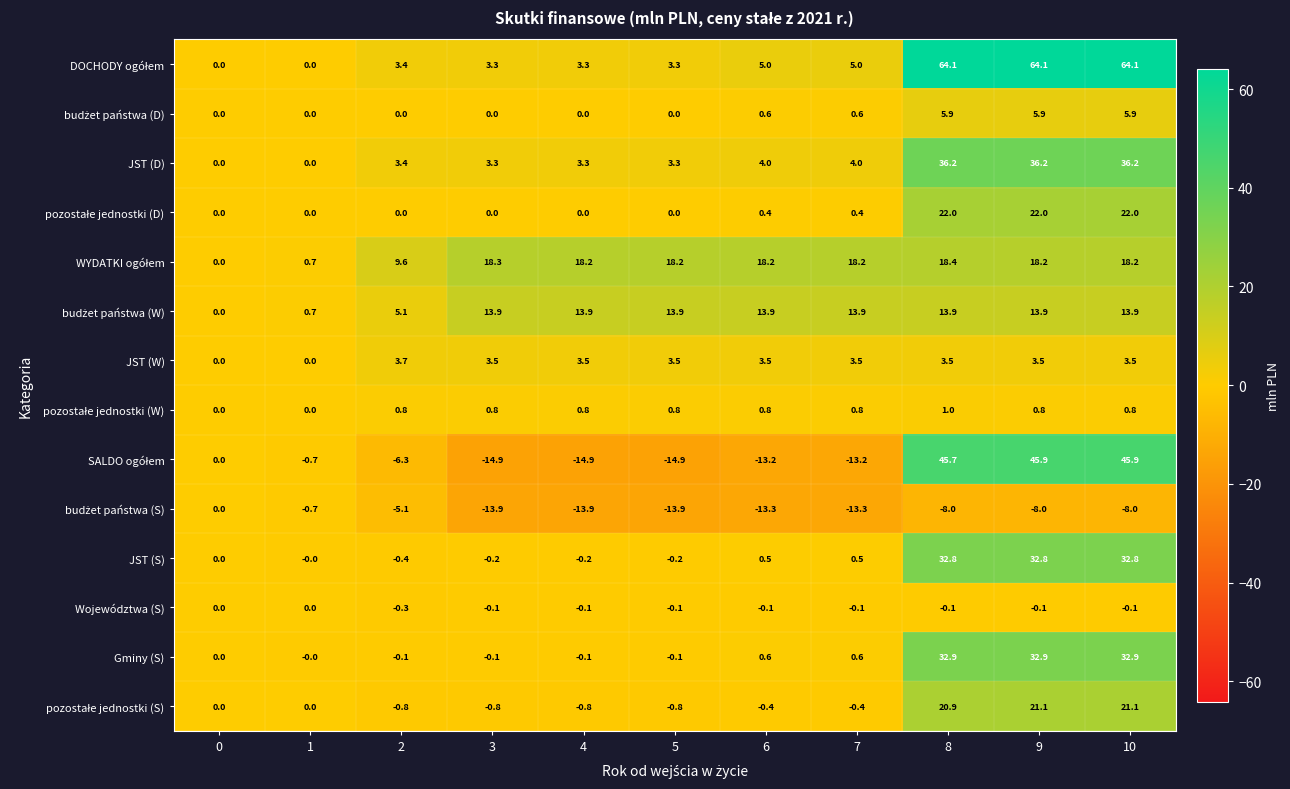

What is the minimum value shown in the chart?

-14.9